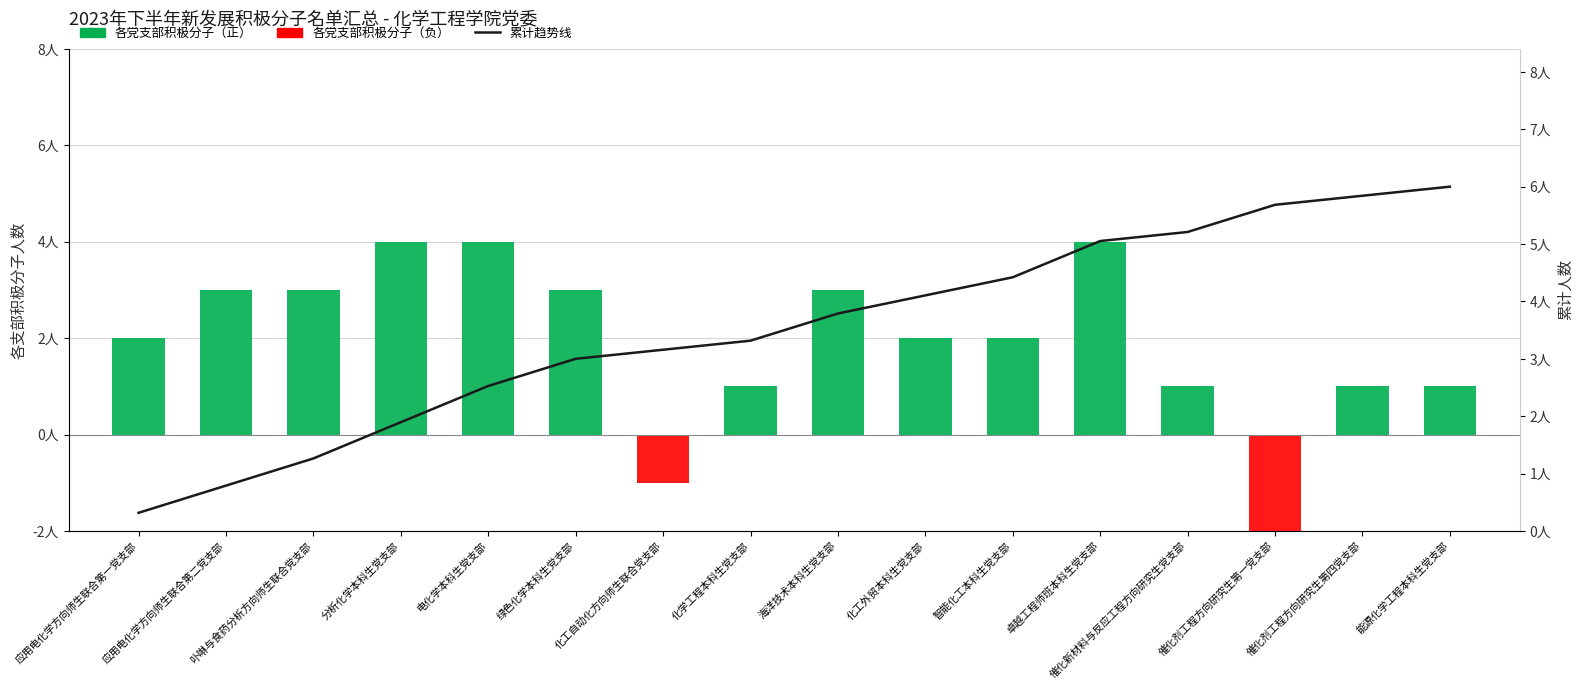

What value does the 本科生/硕士生/博士生（正） series have at 分析化学本科生党支部?

4.0